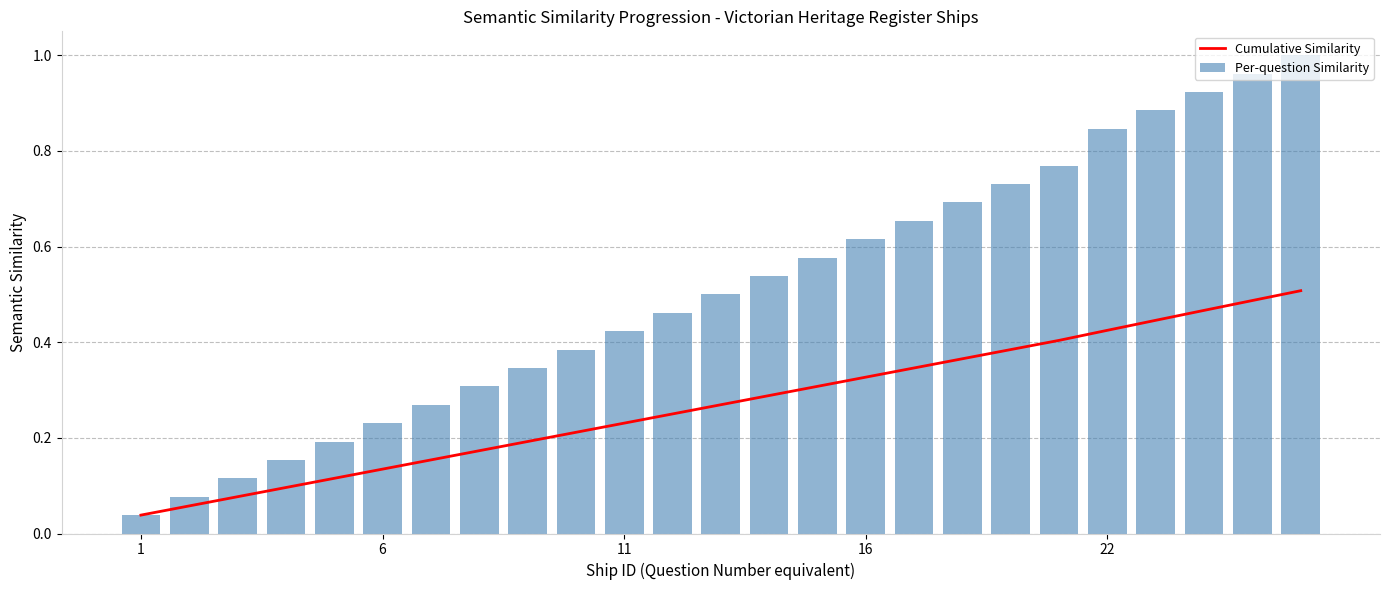

Which series has the largest total across all categories?

Per-question Similarity